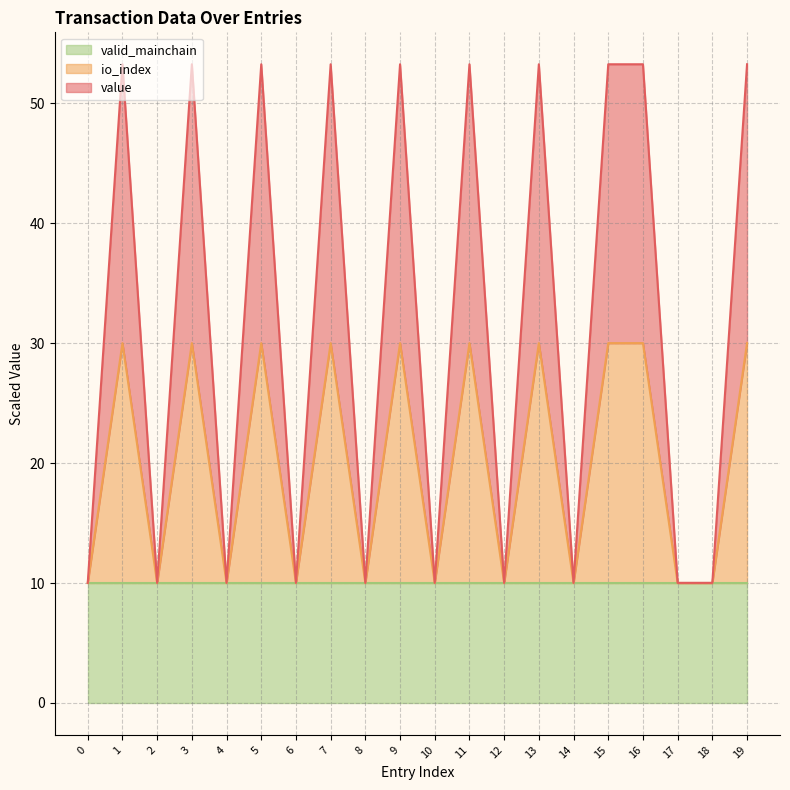

List the labels in order of io_index value, smallest first.

0, 2, 4, 6, 8, 10, 12, 14, 17, 18, 1, 3, 5, 7, 9, 11, 13, 15, 16, 19